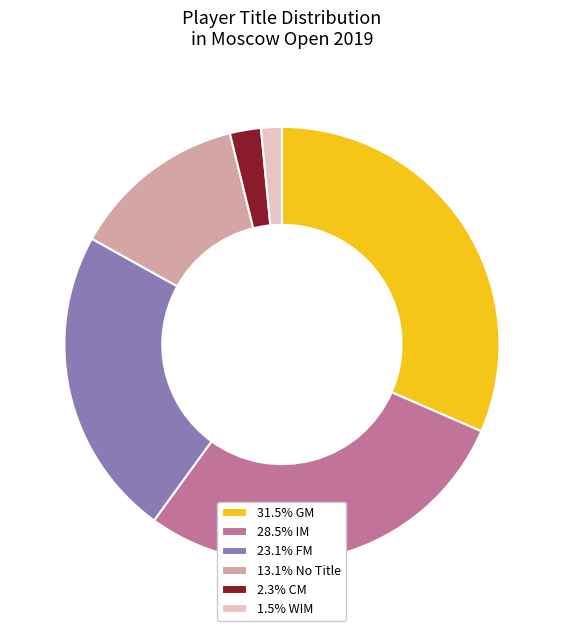

Does 28.5% IM account for over 50% of the chart?

No